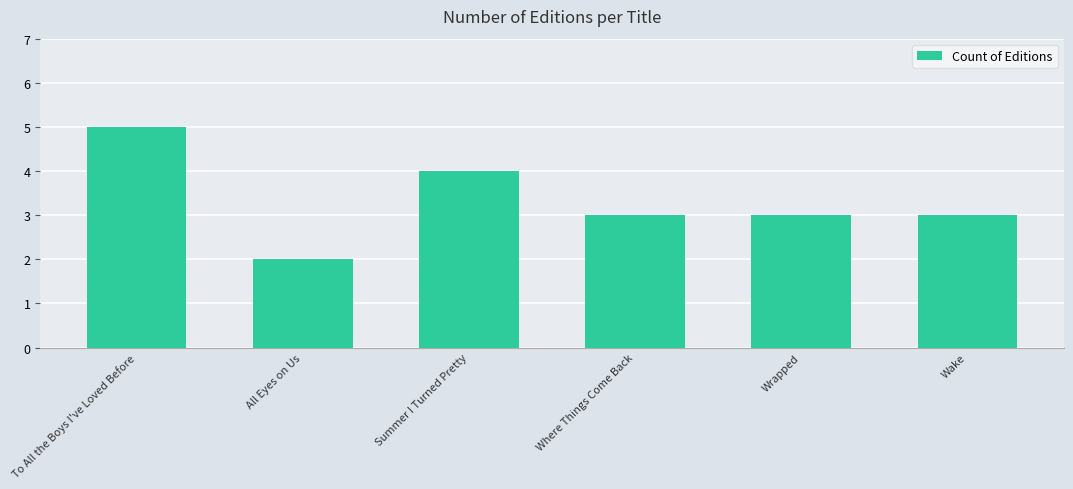

What is the difference between the maximum and minimum values?

3